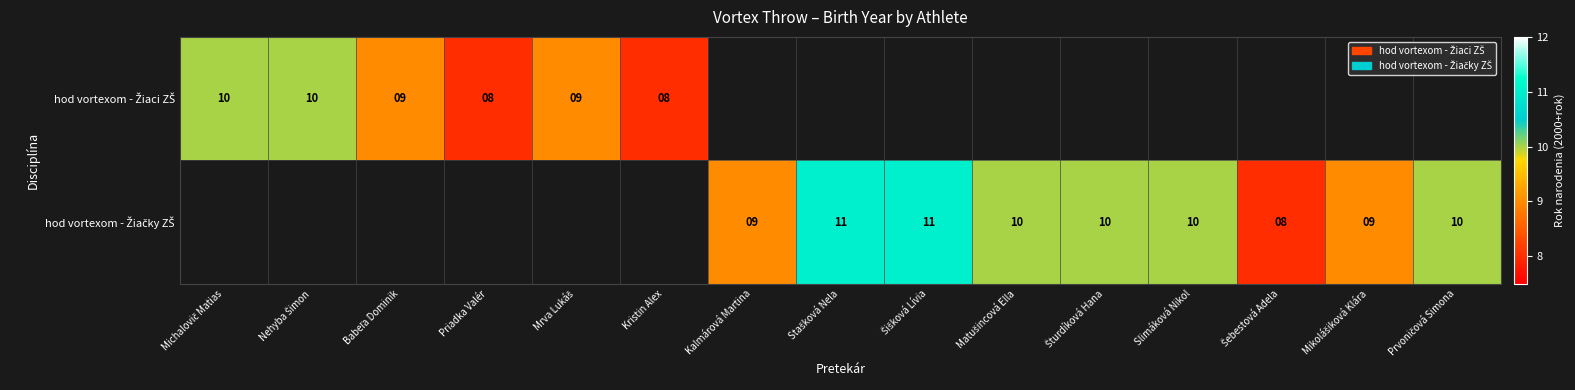

True or false: hod vortexom - Žiačky ZŠ has a value of 9.0 at Kalmárová Martina.

True